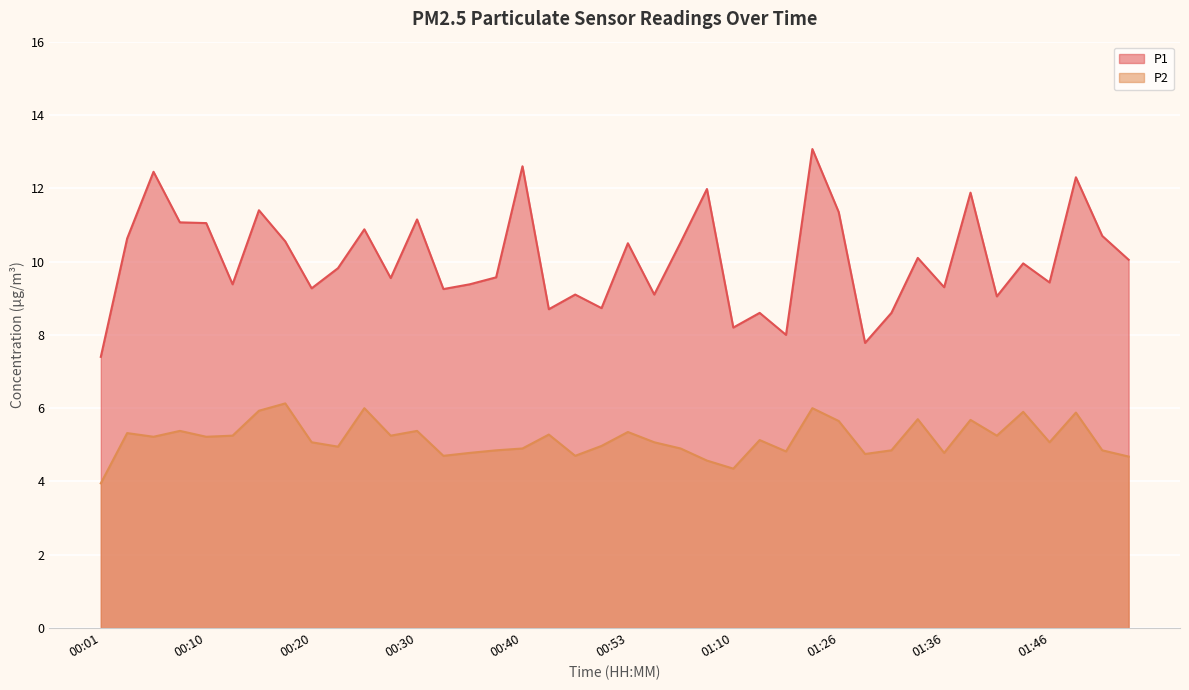

What is the label of the 39th point from the left?

01:54